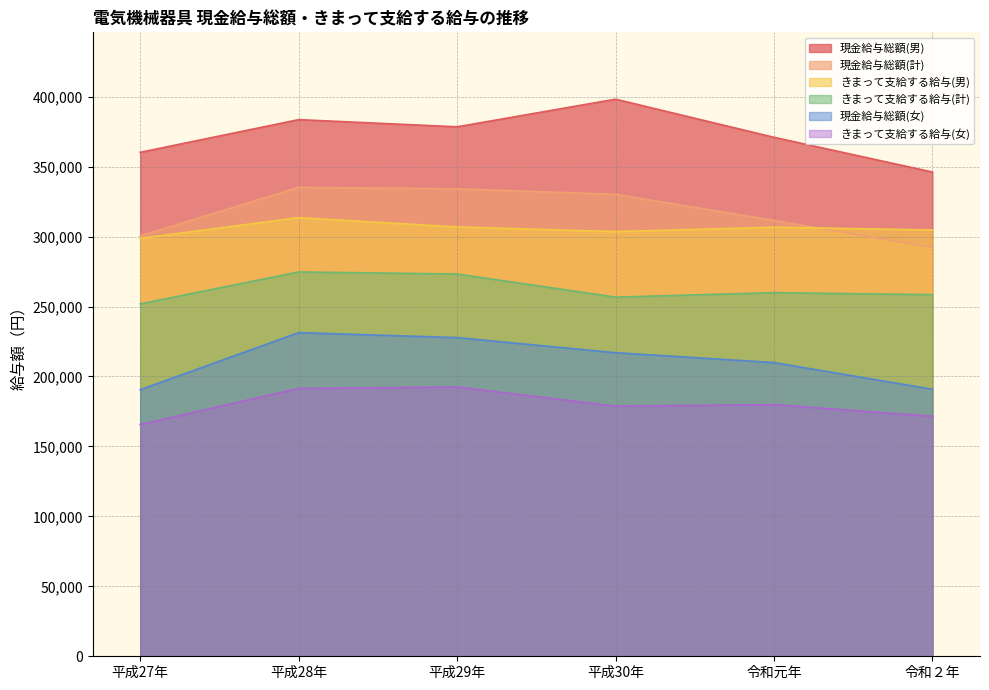

Between 令和２年 and 平成27年, which is larger?

平成27年